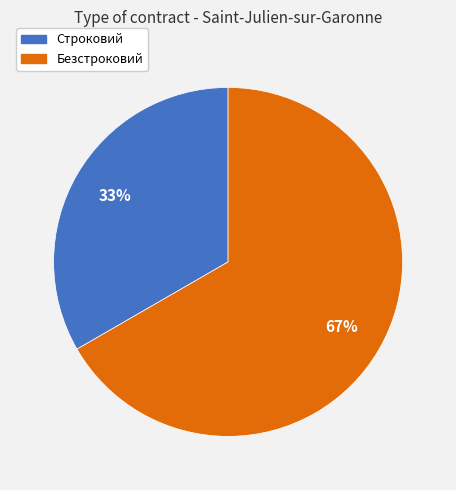

Combined, do Строковий and Безстроковий account for over 50%?

Yes